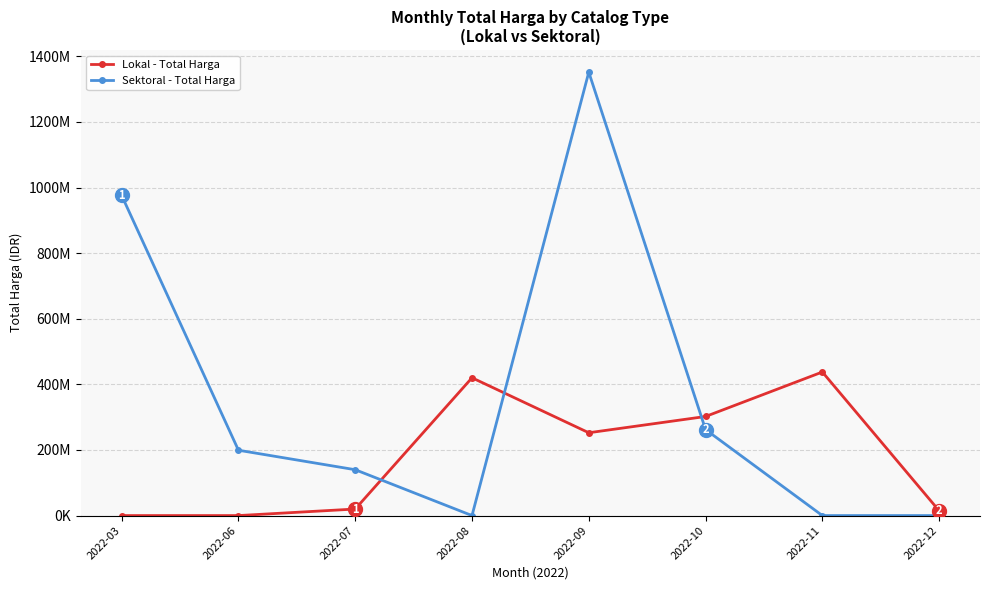

Which series changed the most between 2022-09 and 2022-11?

Sektoral - Total Harga